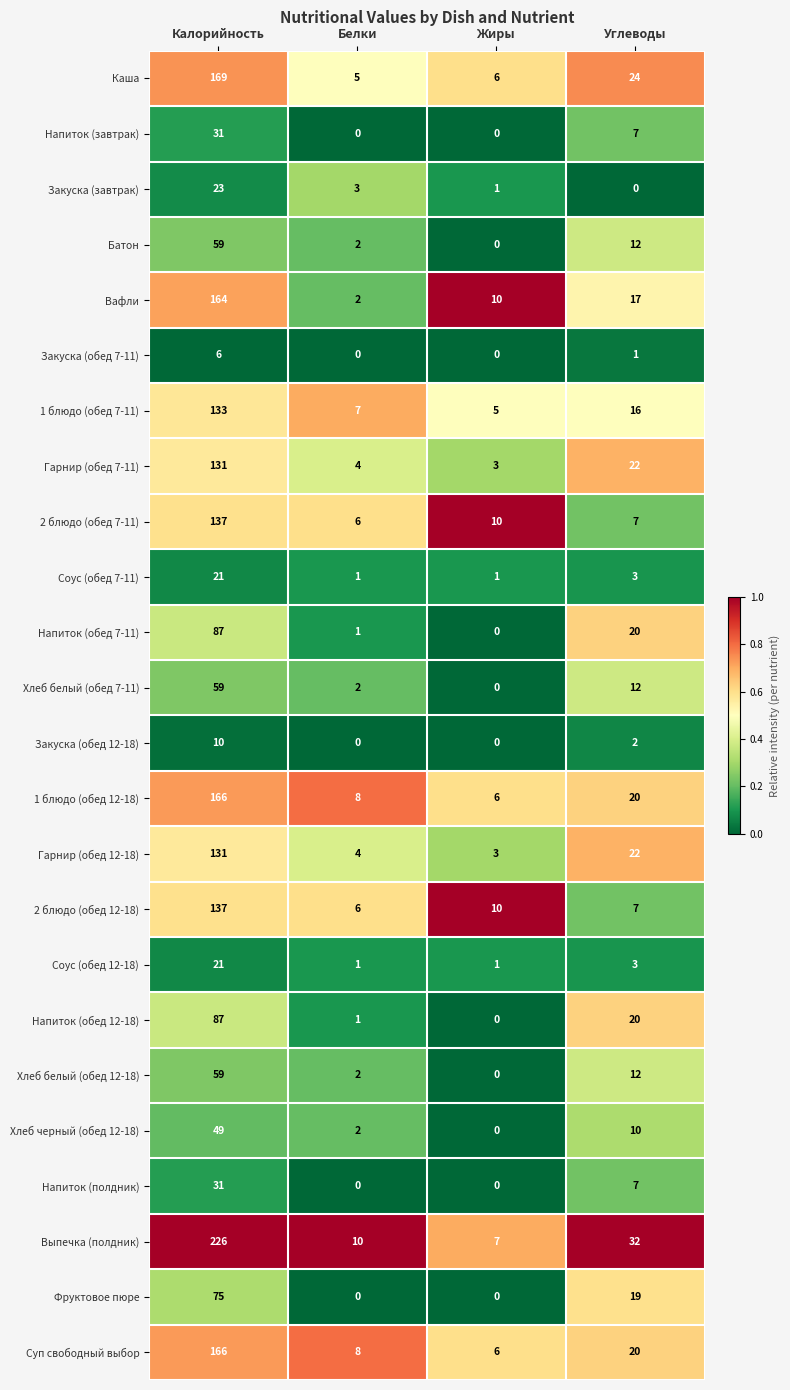

Is it true that Напиток (обед 7-11) equals 2 at Белки?

False